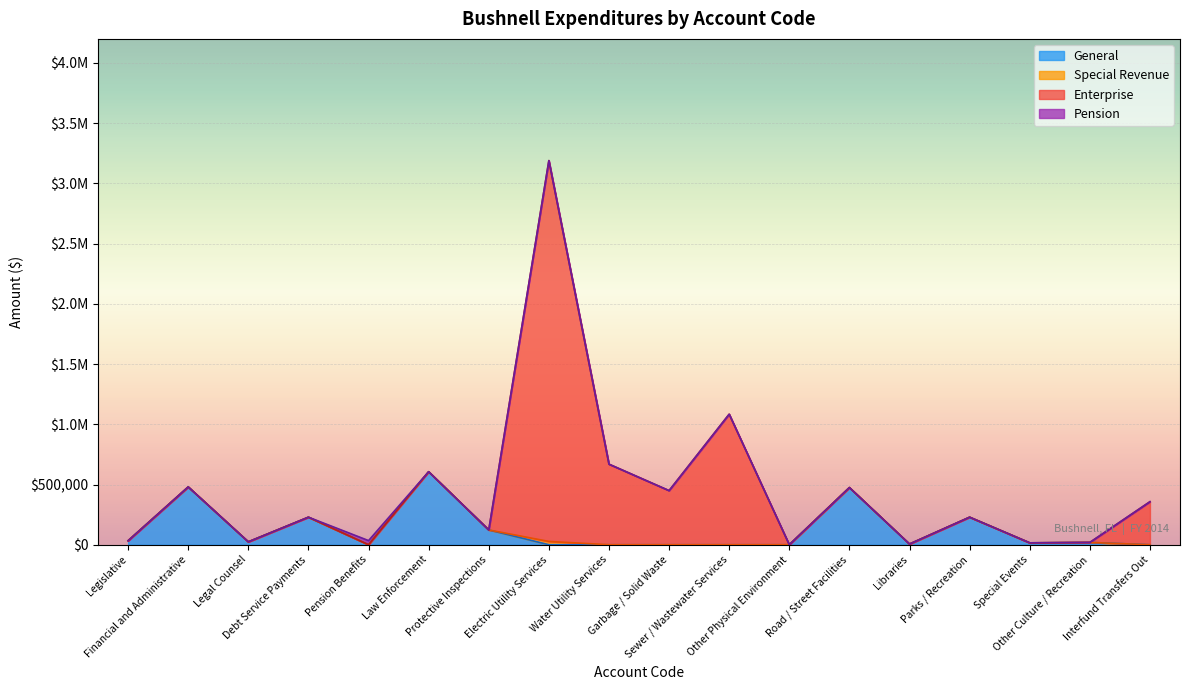

What is the difference between the maximum and minimum values in the General series?

606262